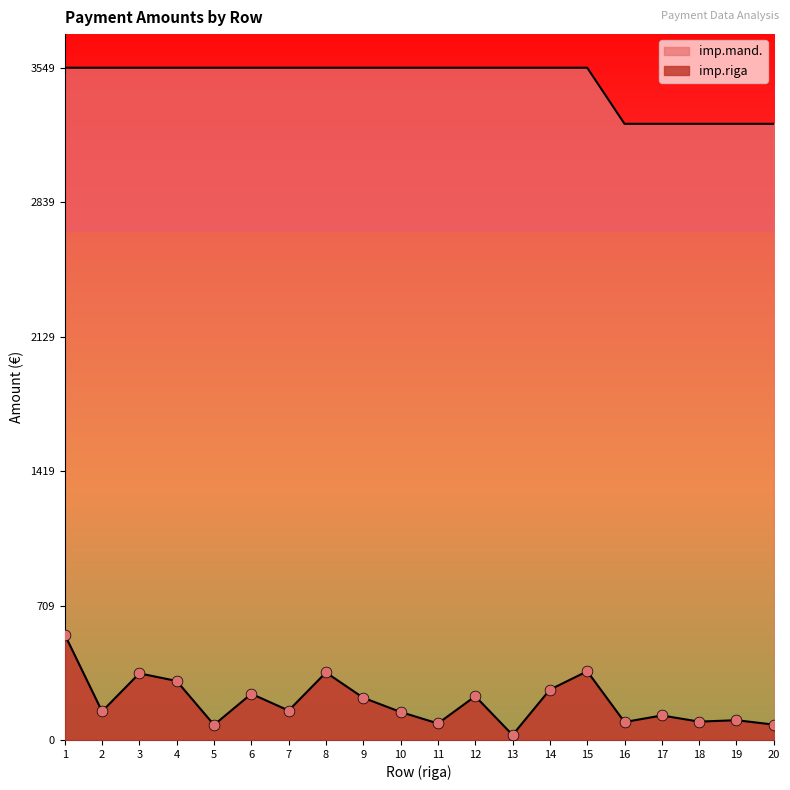

What are all the series names shown in the legend?

imp.riga, imp.mand.